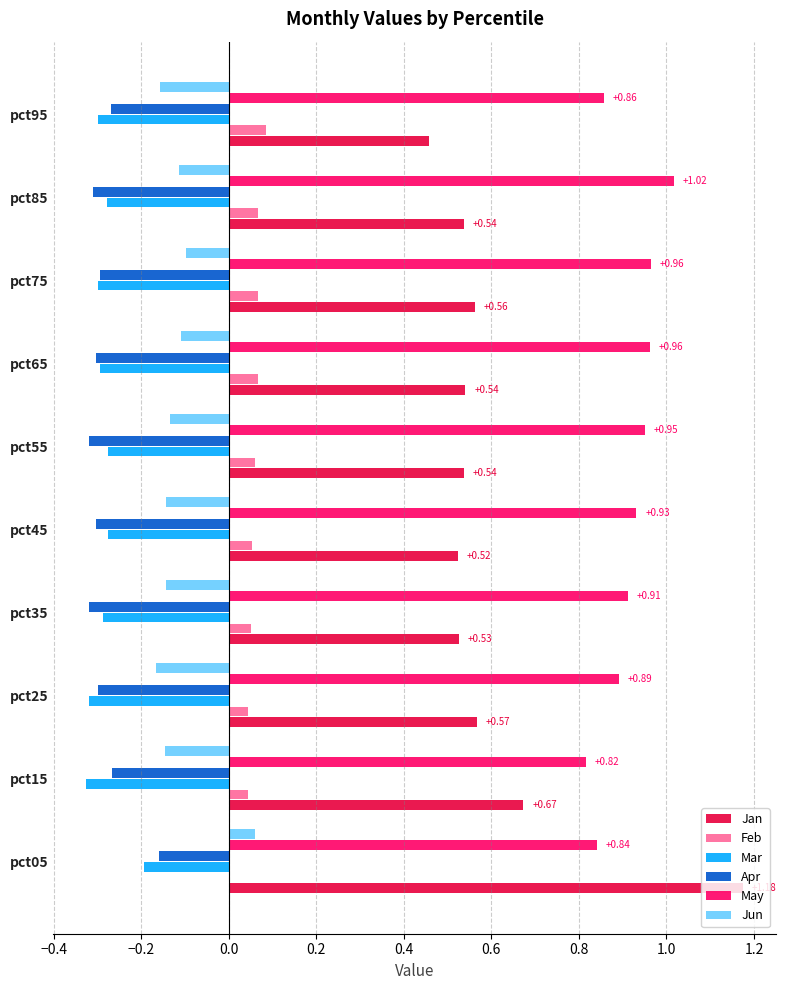

What is the sum of all Jan values?

6.1